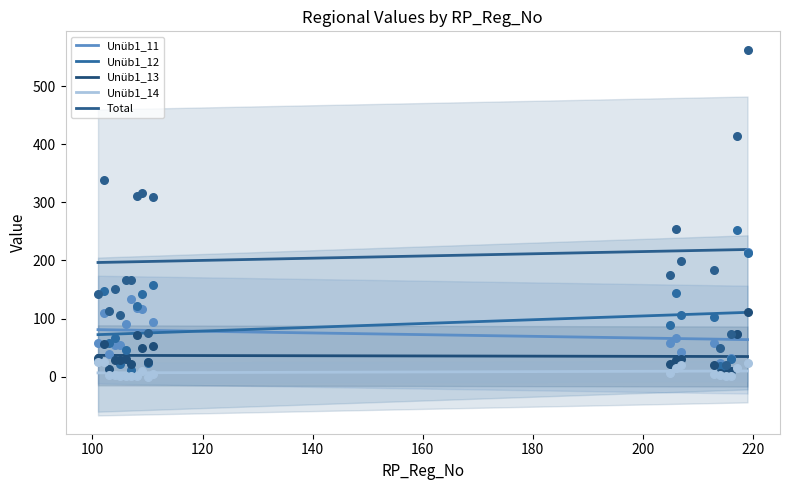

Which series has the widest spread of Y values?

Total